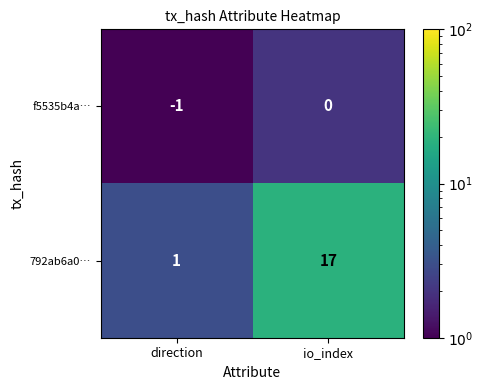

List the series in order of their peak value, lowest first.

f5535b4a…, 792ab6a0…